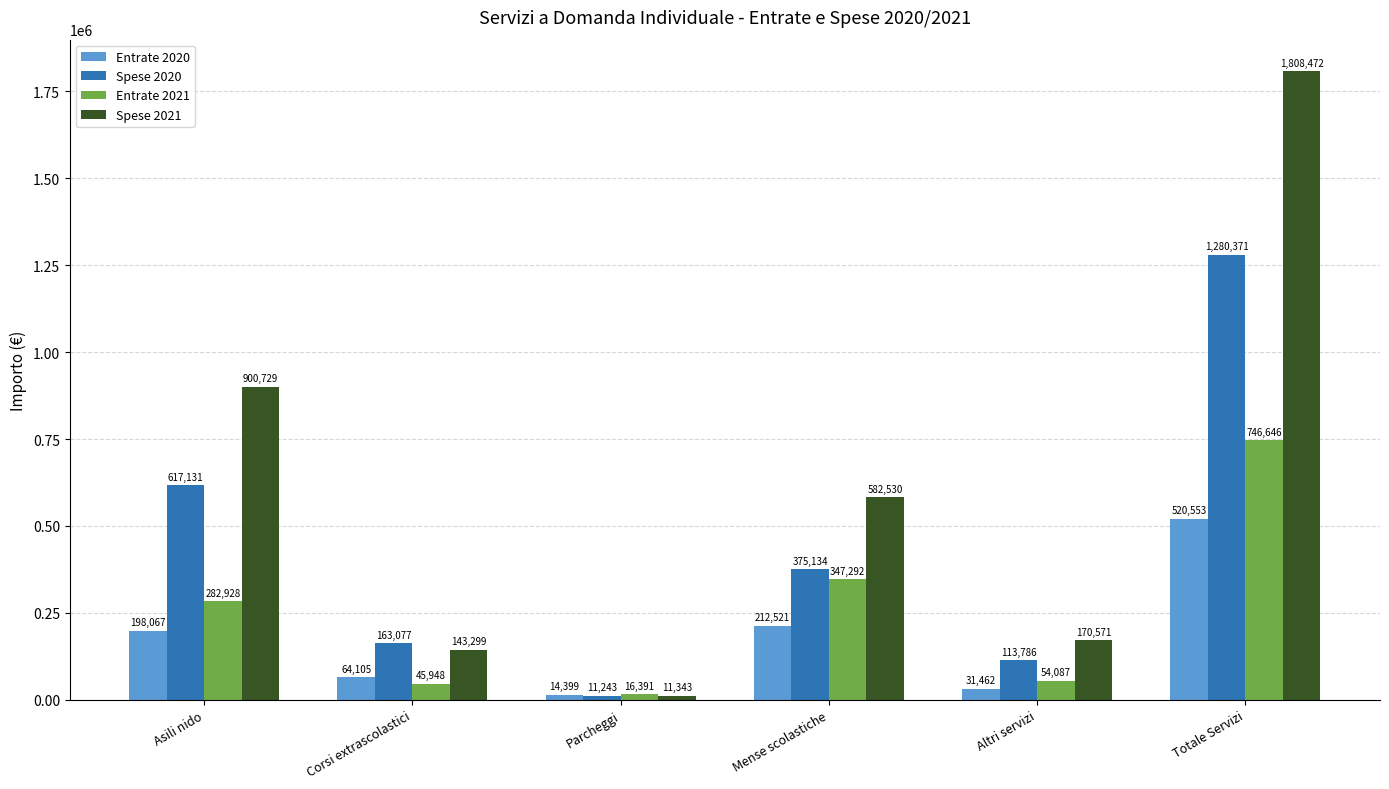

What is the difference between the highest and lowest values at Mense scolastiche?

370008.4